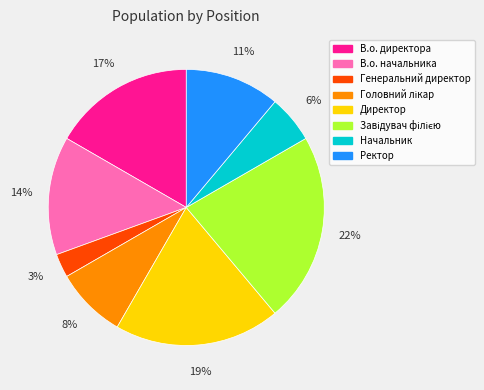

Which category has the smallest portion of the pie?

Генеральний директор